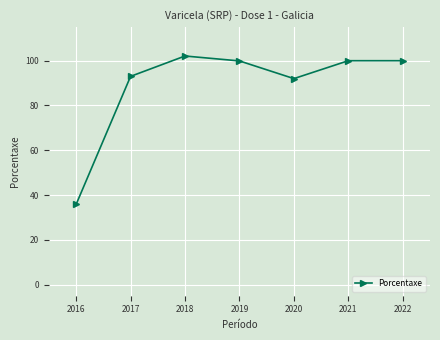

What is the difference between the maximum and minimum values?

66.3